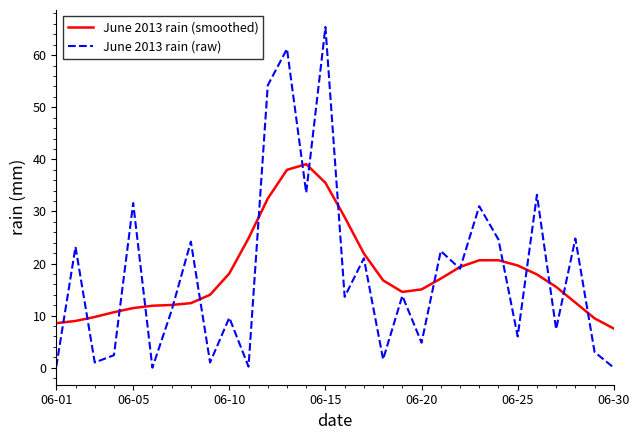

Which series has the largest range (max minus min)?

June 2013 rain (raw)